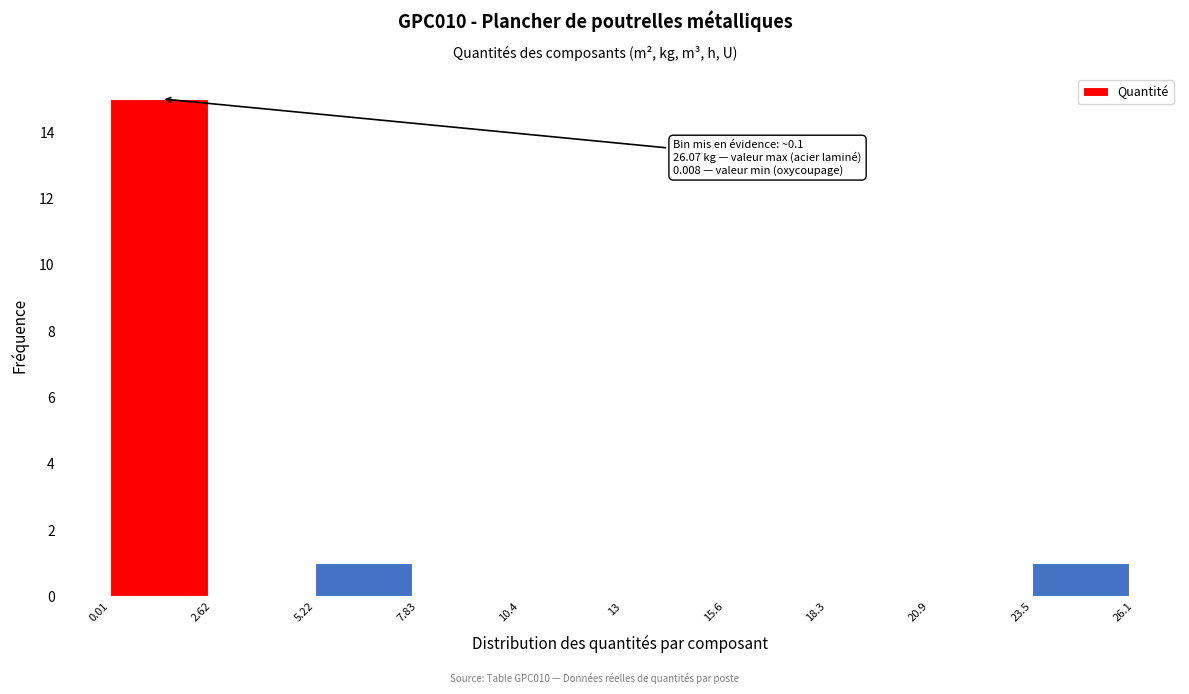

Over which range of the x-axis is the bar tallest?

0.01 to 2.62